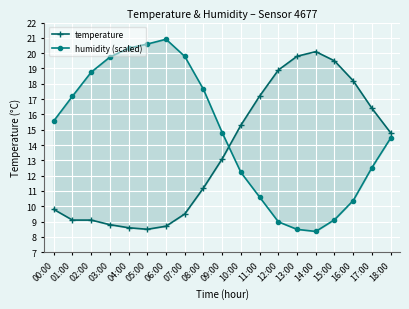

In humidity (scaled), how many points are higher than both neighbors (excluding endpoints)?

1